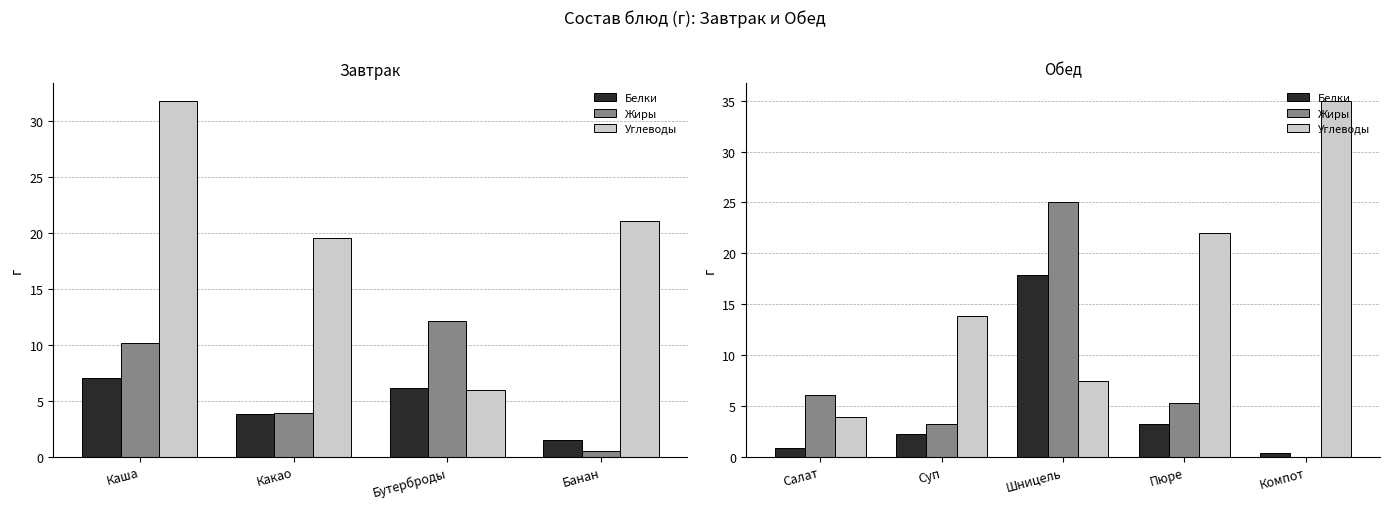

What is the average value of the Жиры series?

7.9